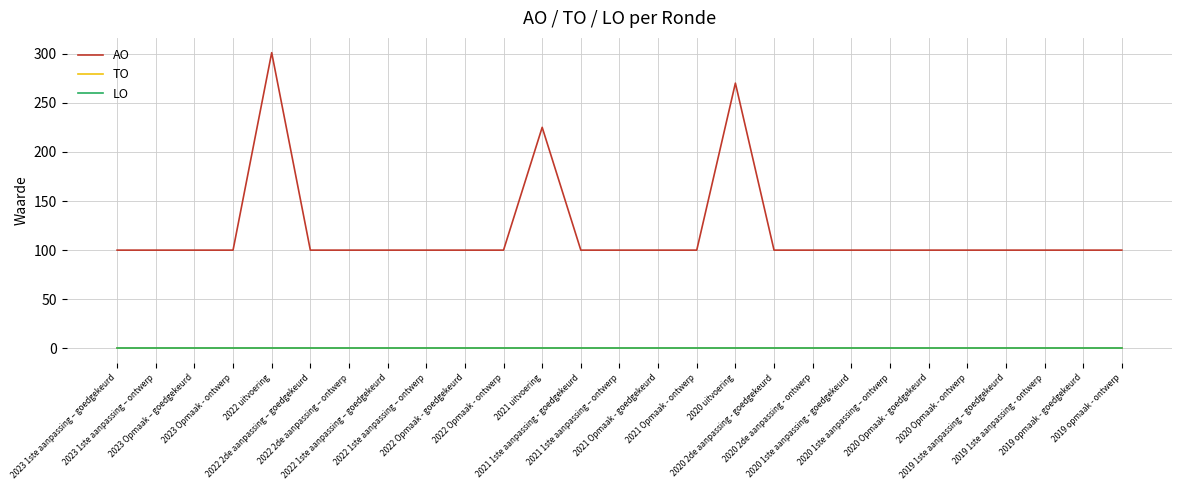

Does the chart have visible grid lines?

Yes